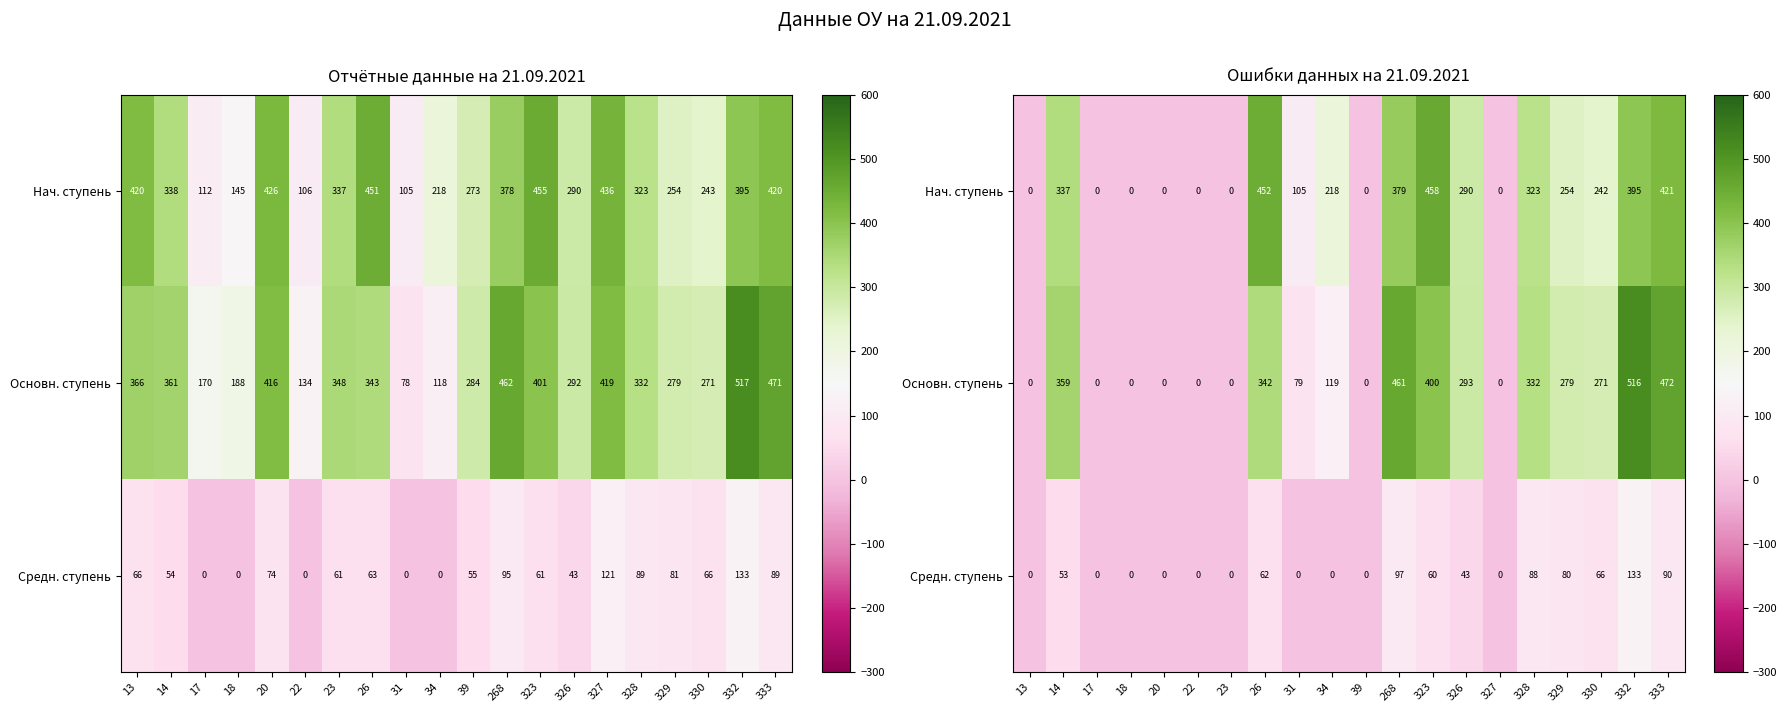

The value of Основн. ступень at 329 is 80. True or false?

False